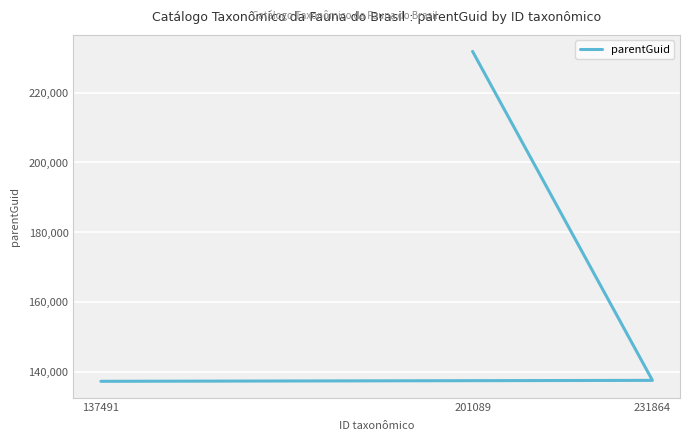

What value does the data have at 231864?

137511